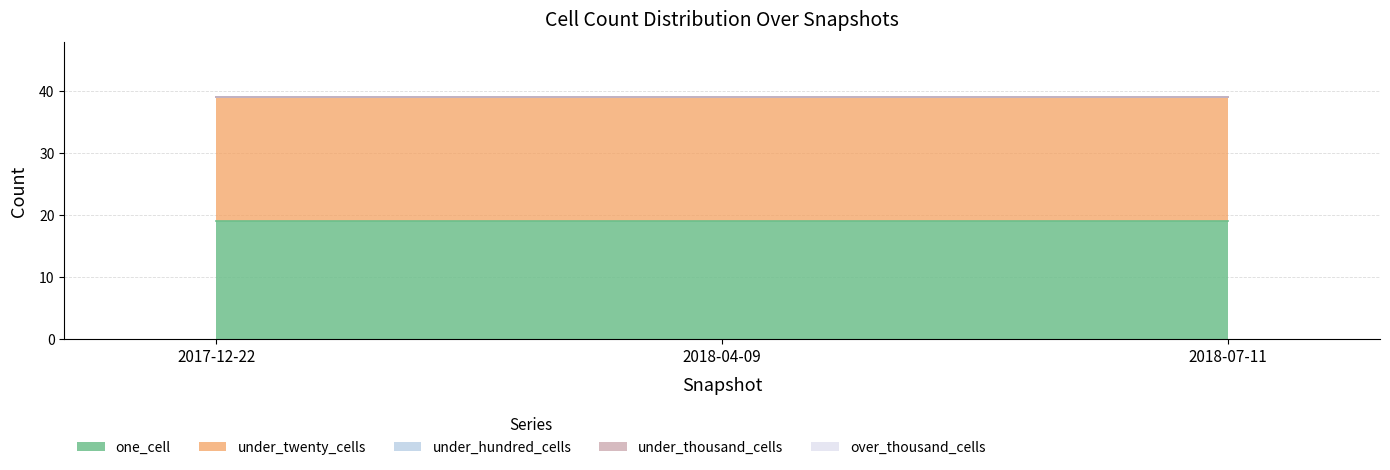

What is the difference between the highest and lowest values at 2017-12-22?

20